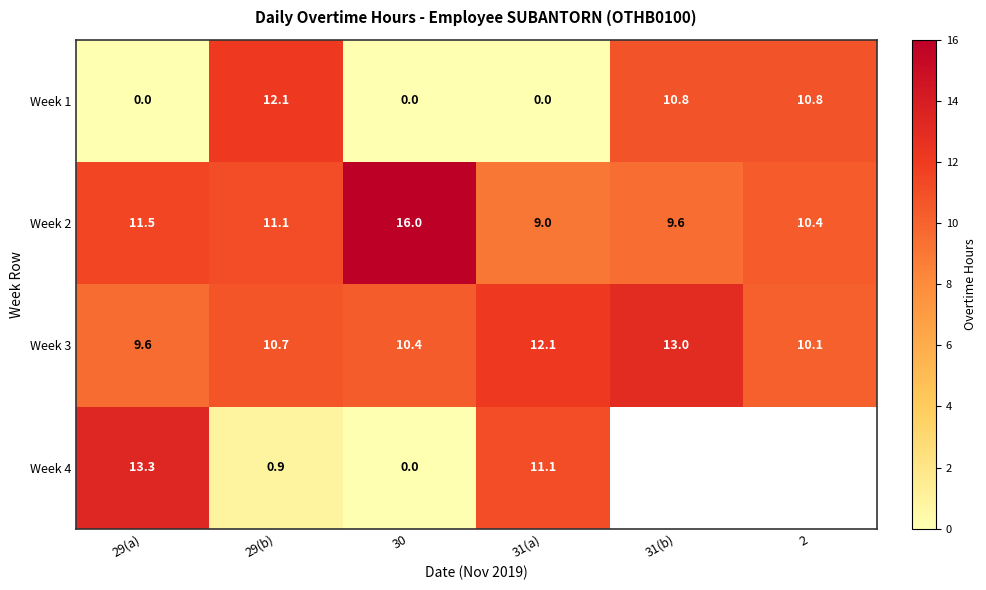

What is the difference between the maximum and second lowest values in the Week 1 series?

12.1